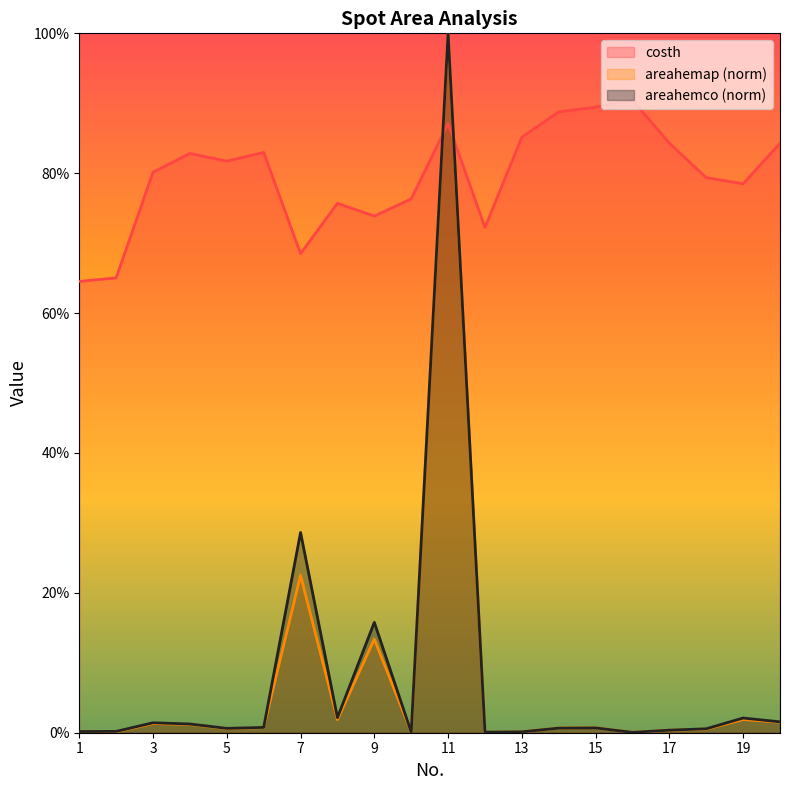

At how many categories does at least one series exceed 0?

20